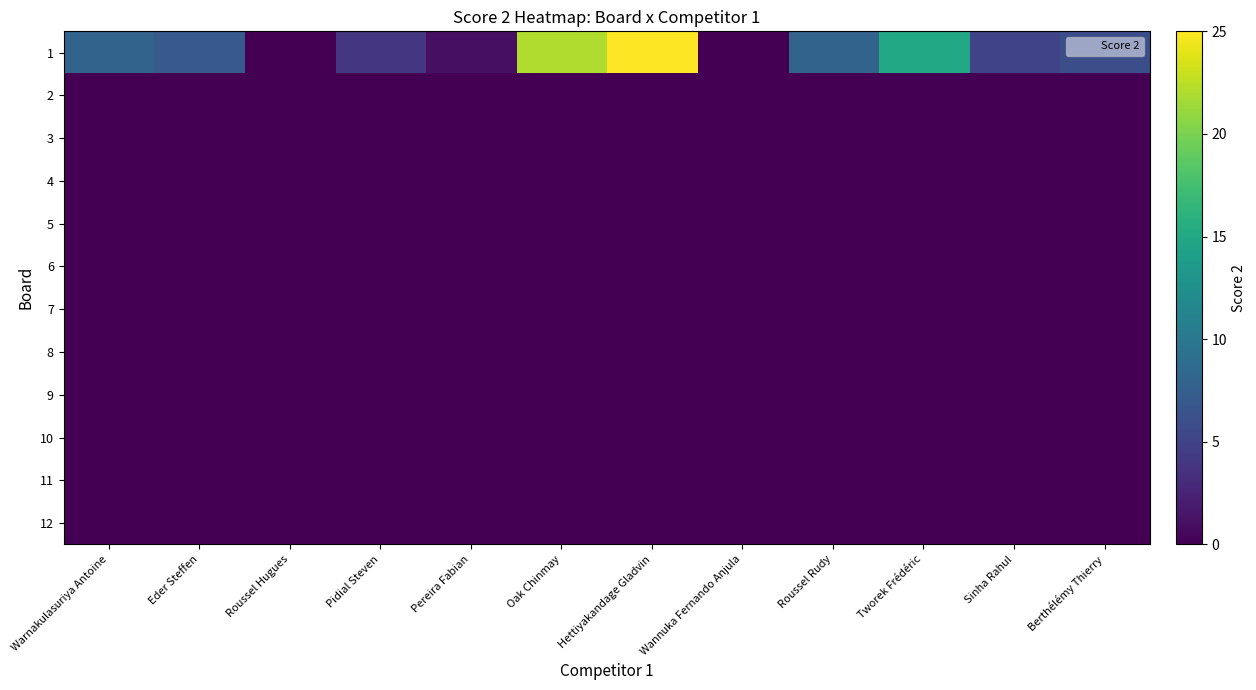

How many distinct data groups are displayed?

12